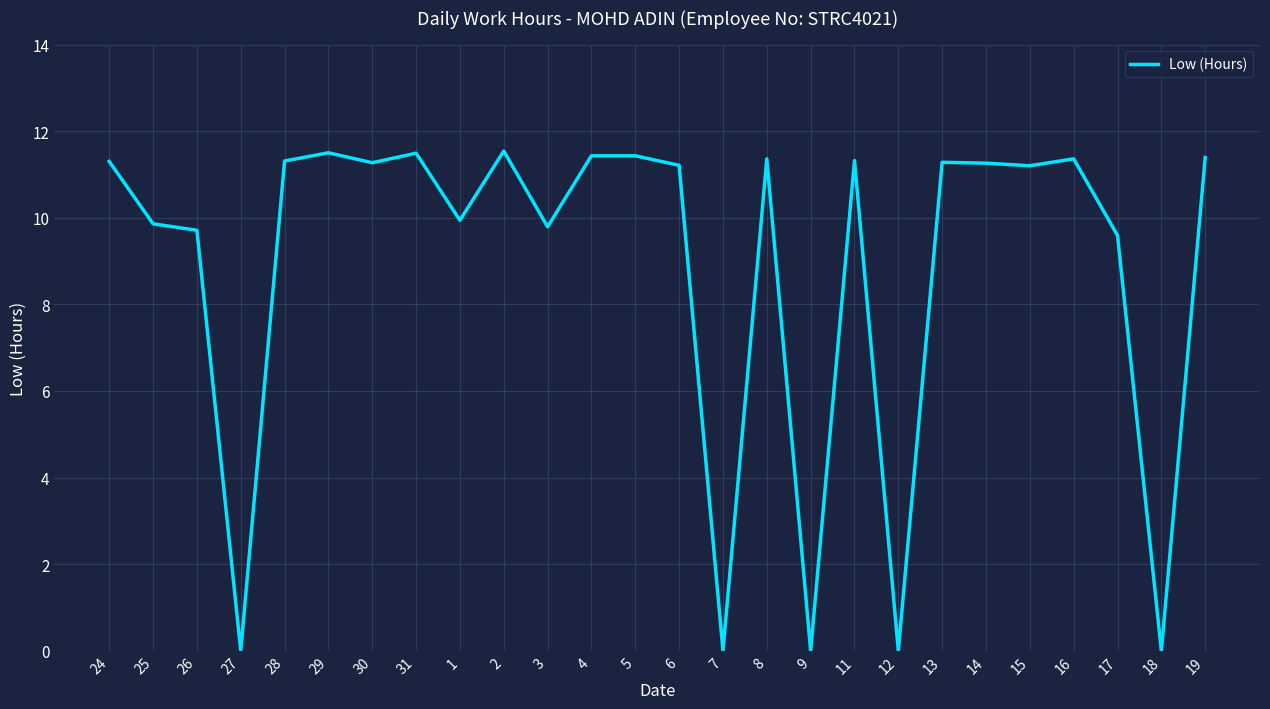

Is it true that the value at 18 is 0.0?

True